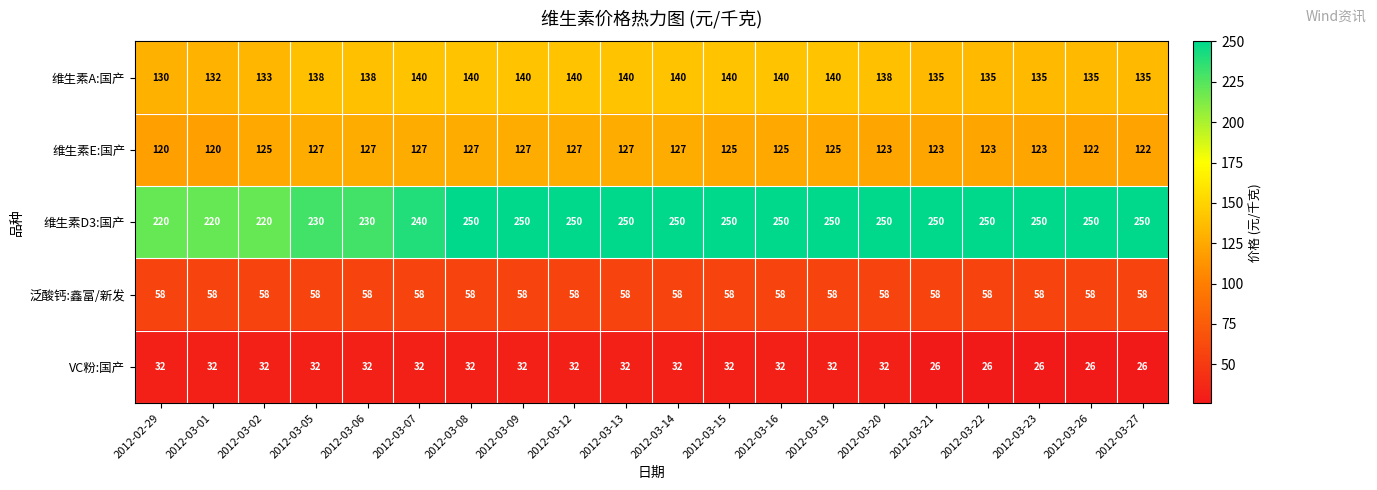

The 维生素E:国产 series shows 180 at 2012-03-22. True or false?

False